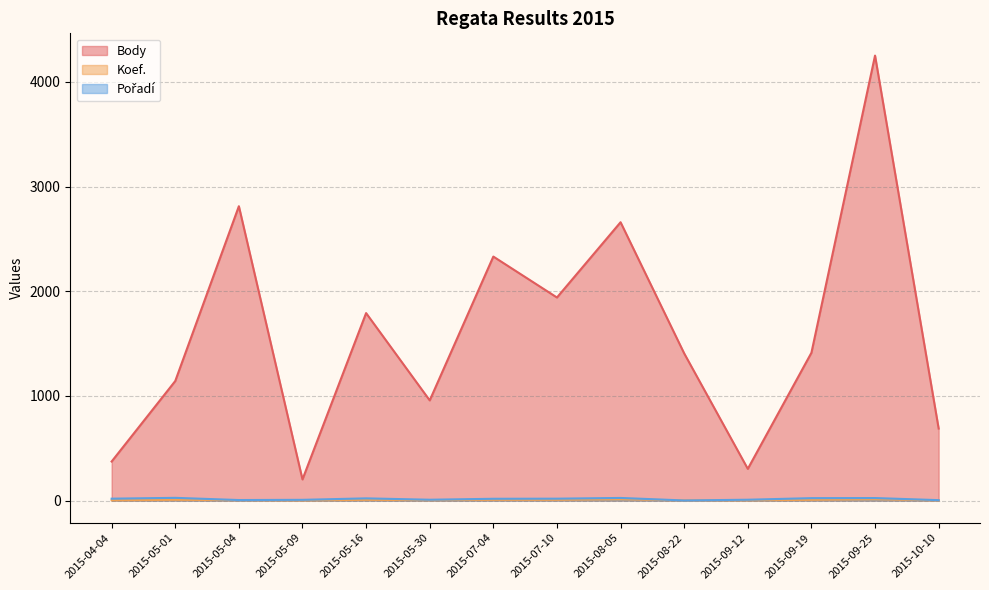

Between 2015-05-30 and 2015-10-10, which series saw the biggest shift?

Body